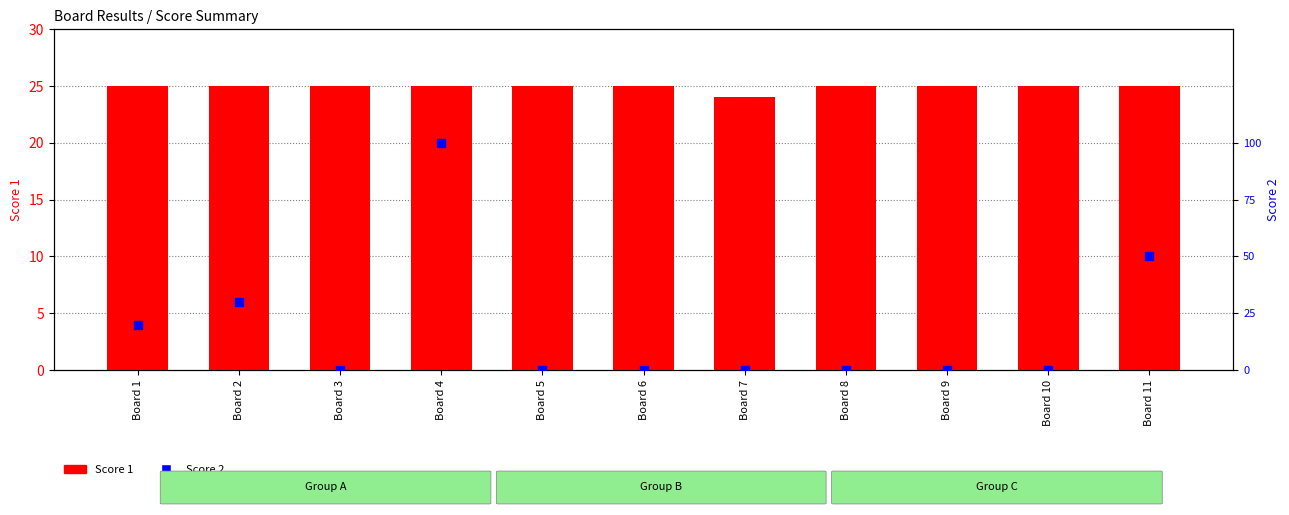

Which series has the largest total across all categories?

Score 1